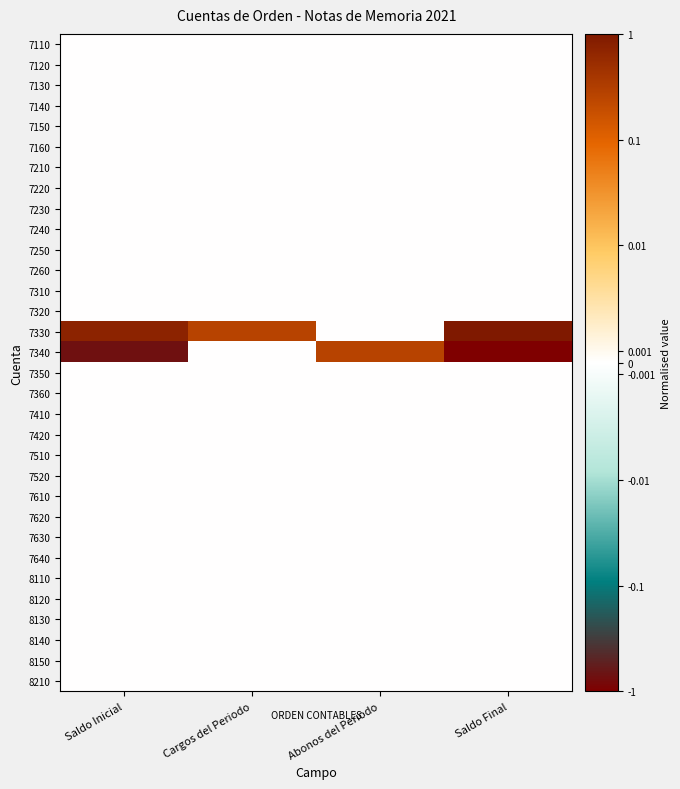

Rank the series by their maximum value, from lowest to highest.

7110, 7120, 7130, 7140, 7150, 7160, 7210, 7220, 7230, 7240, 7250, 7260, 7310, 7320, 7350, 7360, 7410, 7420, 7510, 7520, 7610, 7620, 7630, 7640, 8110, 8120, 8130, 8140, 8150, 8210, 7340, 7330